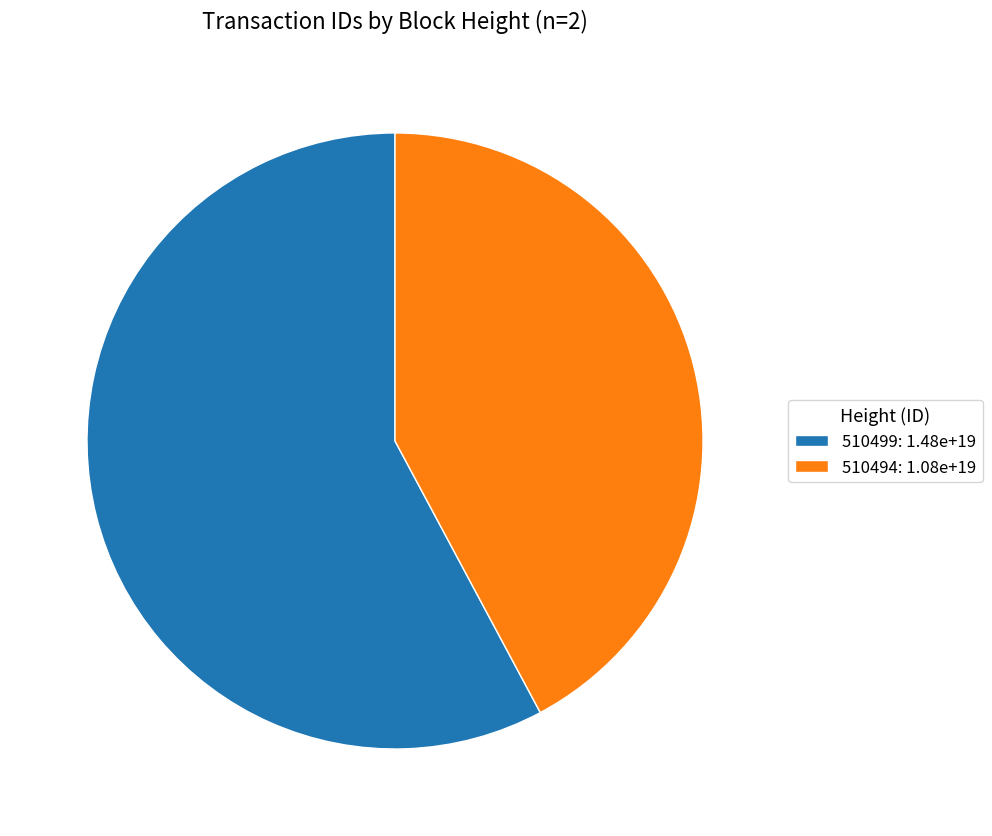

True or false: 510494 accounts for 42% of the total.

True